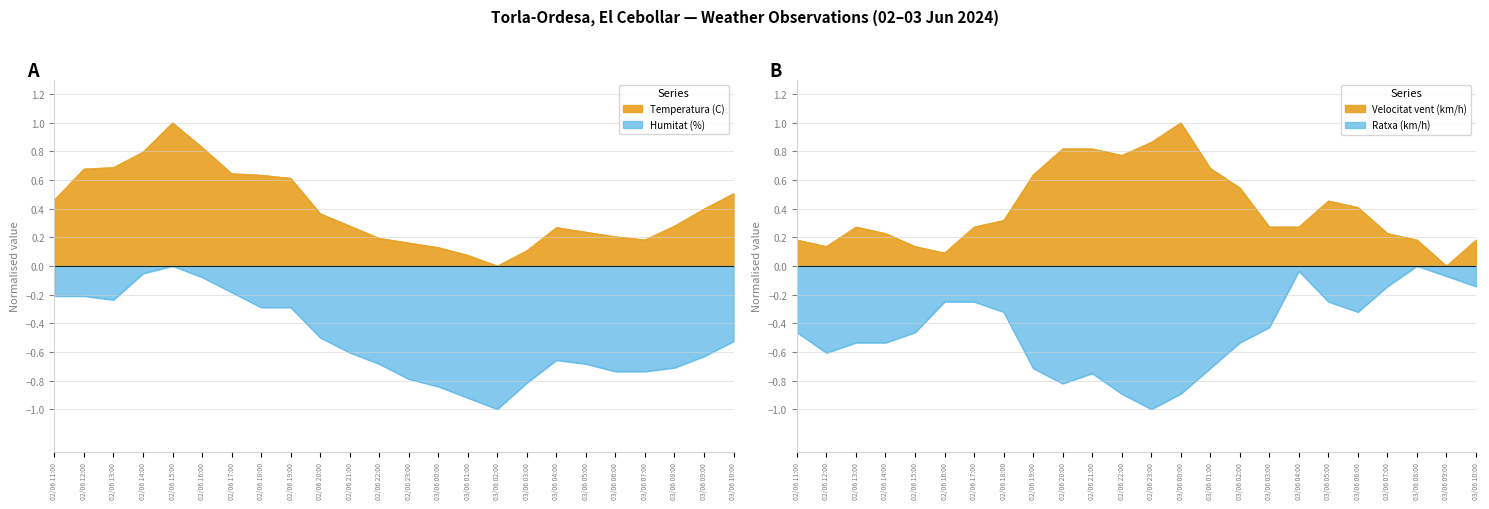

What is the approximate value of Humitat (%) at 03/06 08:00?

-0.7